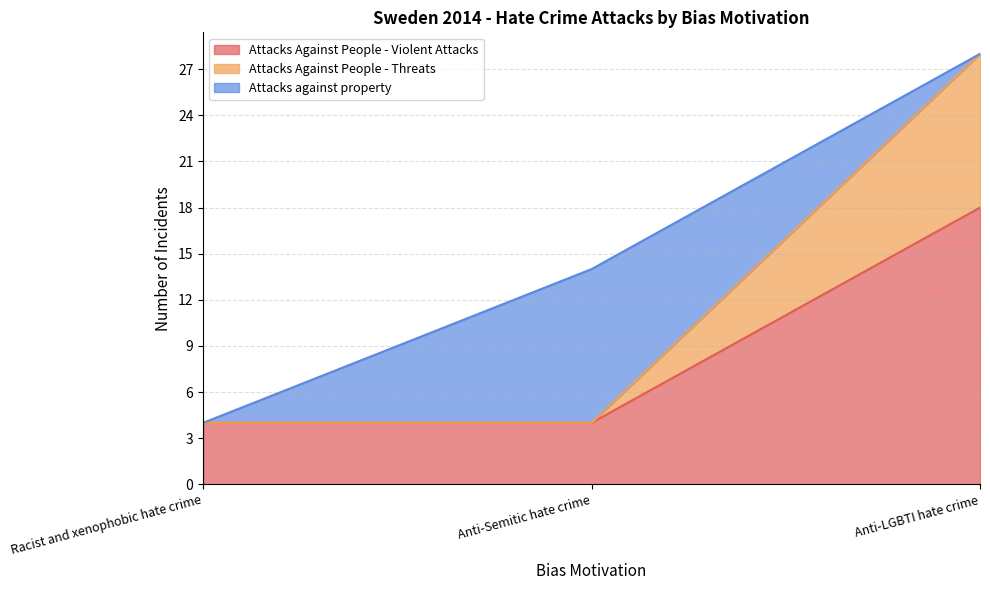

Is it true that Attacks Against People - Violent Attacks equals 6 at Racist and xenophobic hate crime?

False